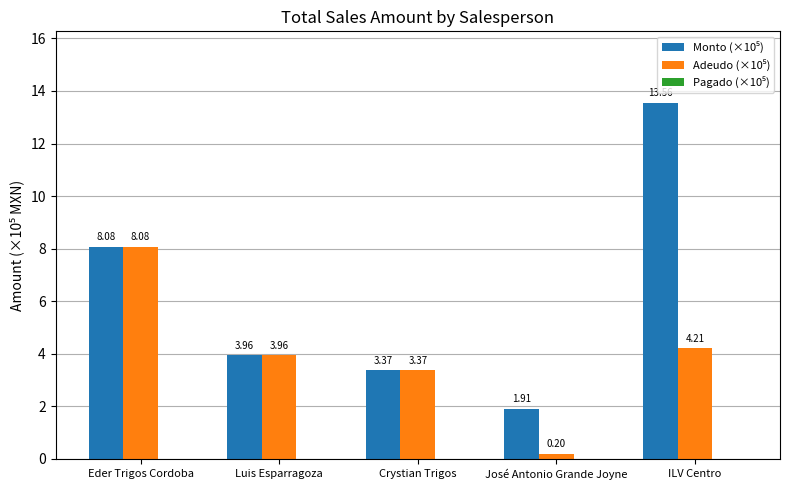

What is the total value across all series at Eder Trigos Cordoba?

16.2